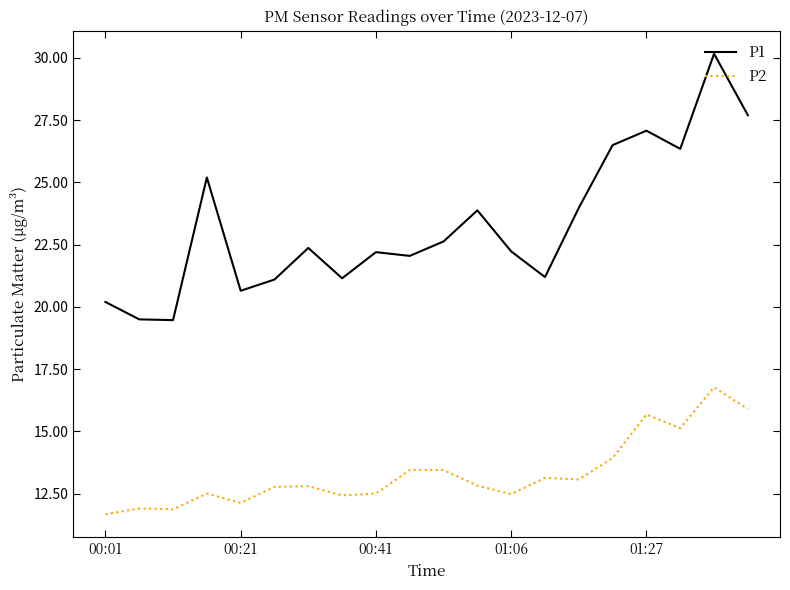

Rank the series by their average value, from lowest to highest.

P2, P1